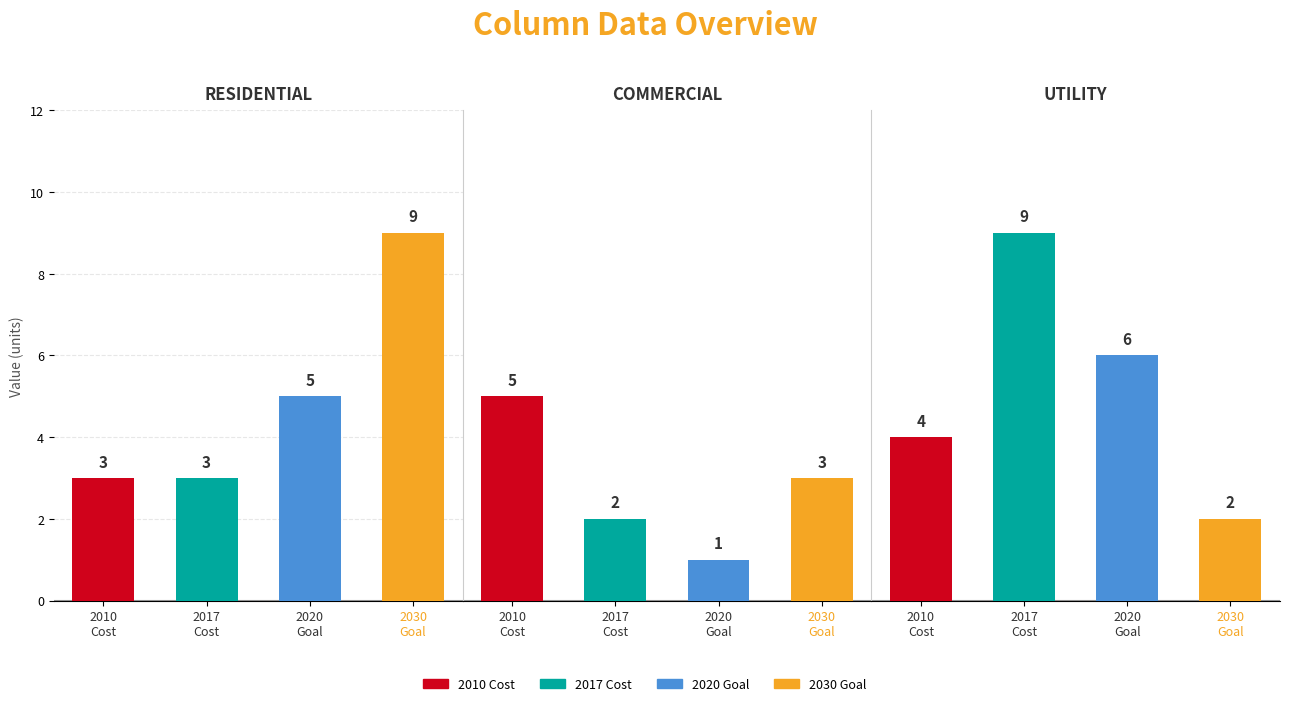

What is the spread (max minus min) of values at 1?

8